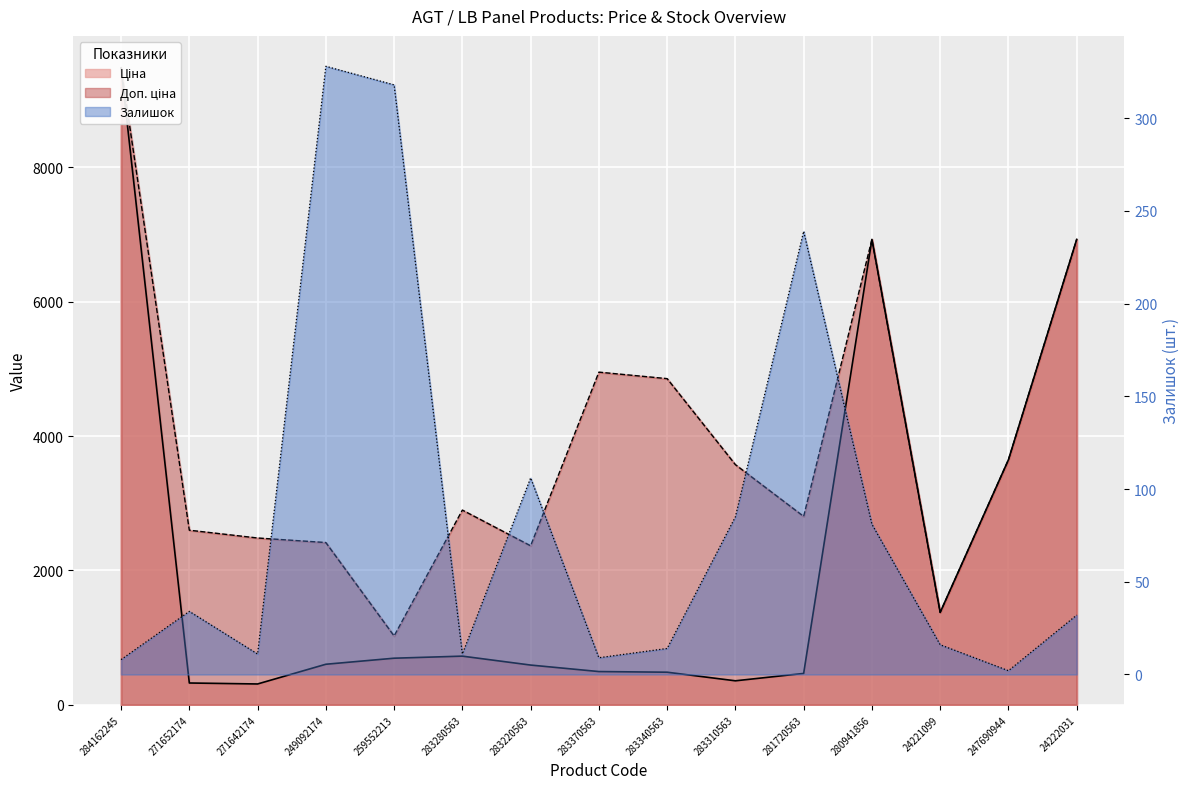

Where is Доп. ціна nearest to the value 5252?

283370563